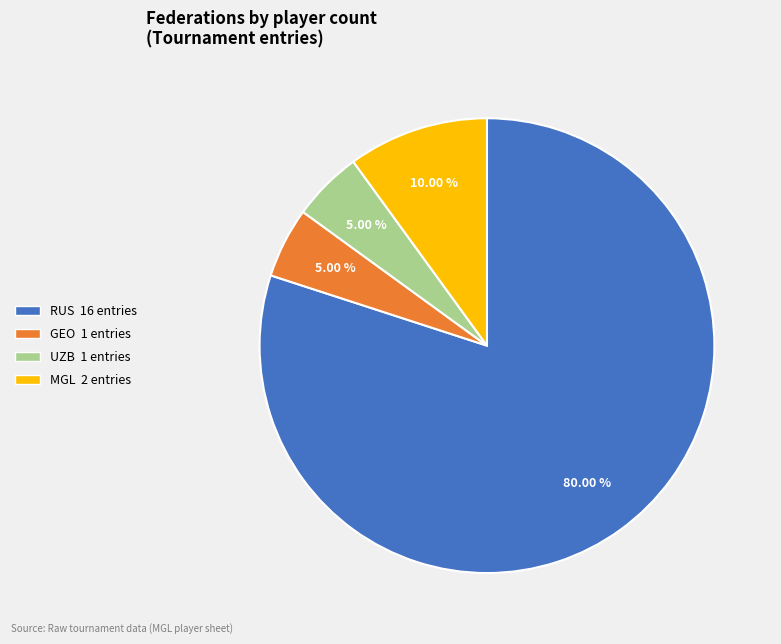

How many segments does this pie chart have?

4